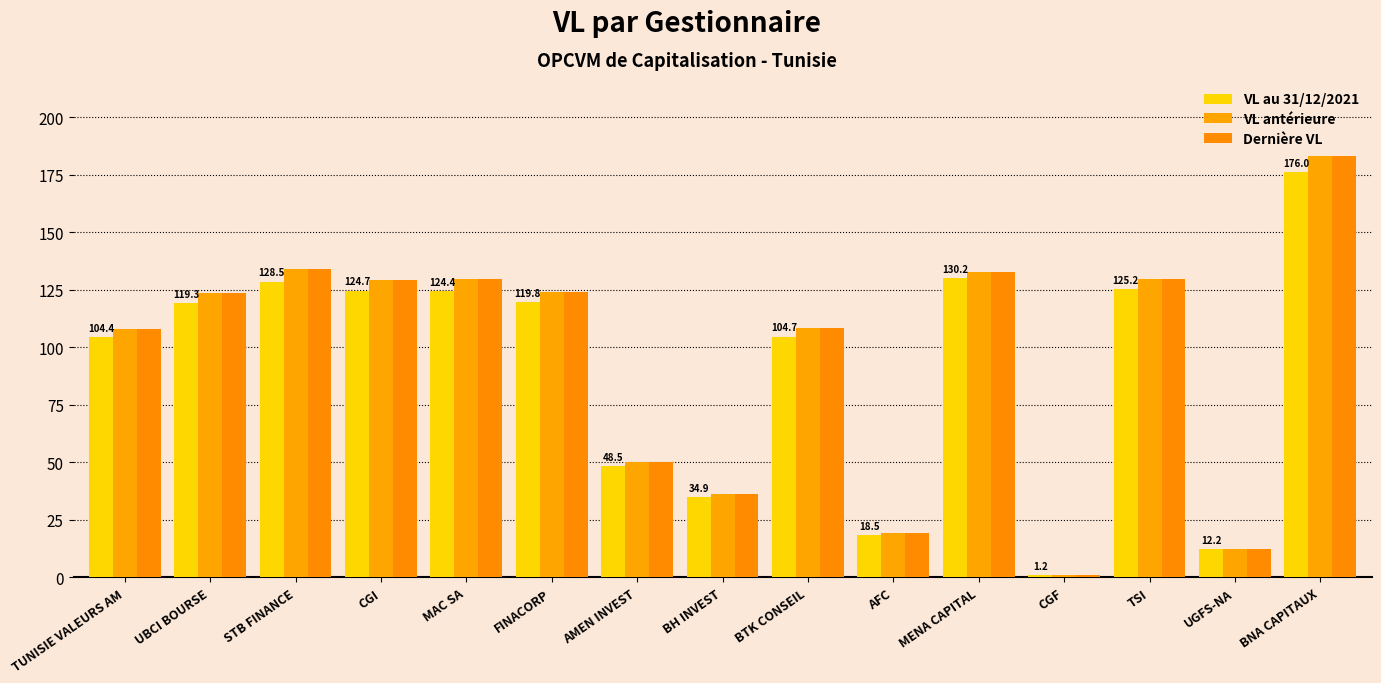

Which series has the largest total across all categories?

Dernière VL